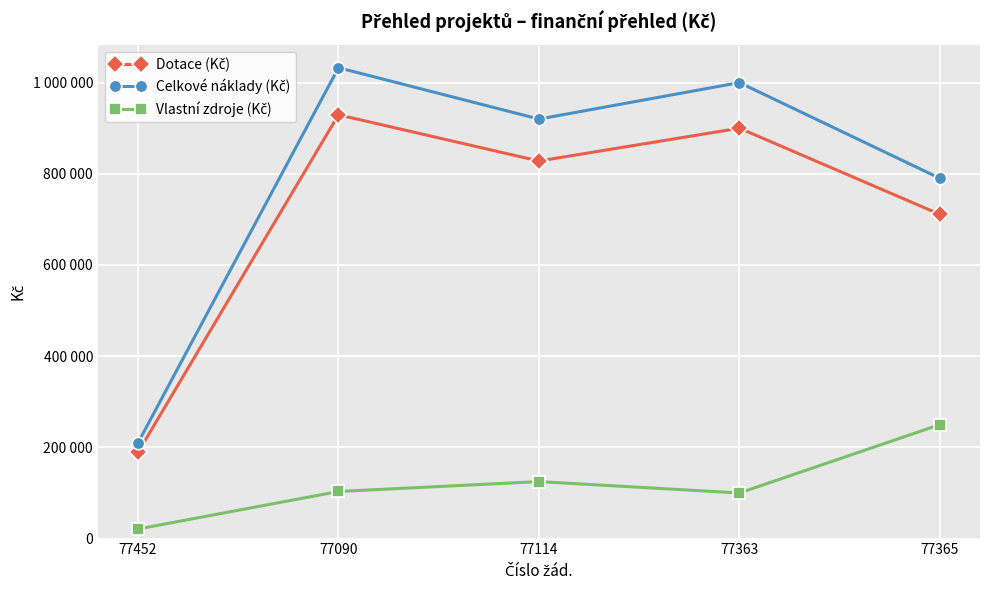

Does the chart have visible grid lines?

Yes